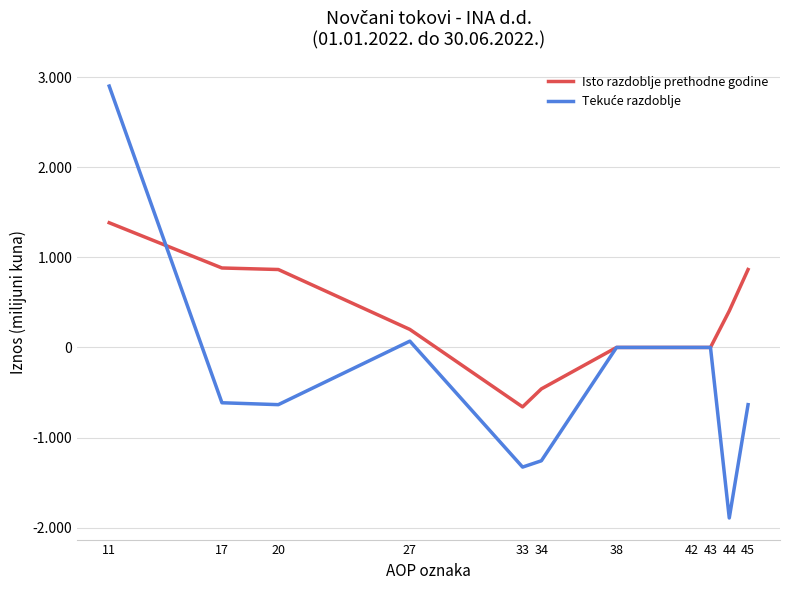

Does the chart have visible grid lines?

Yes